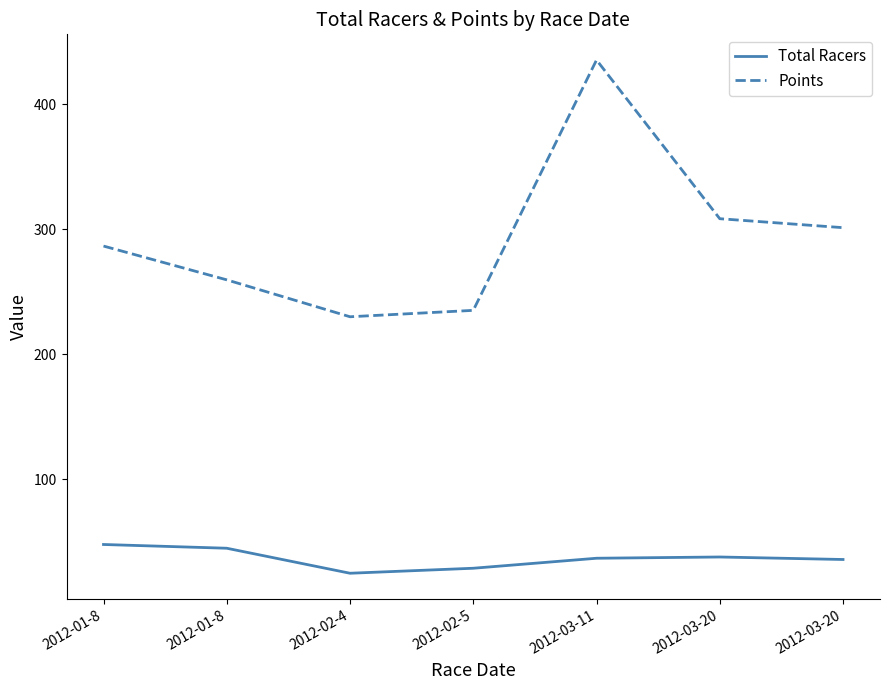

How many lines are shown in the chart?

2